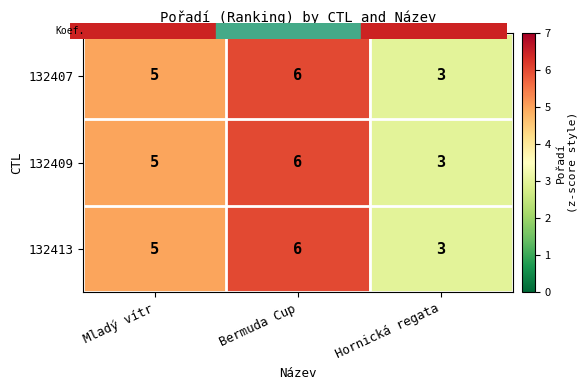

What is the maximum value shown in the chart?

6